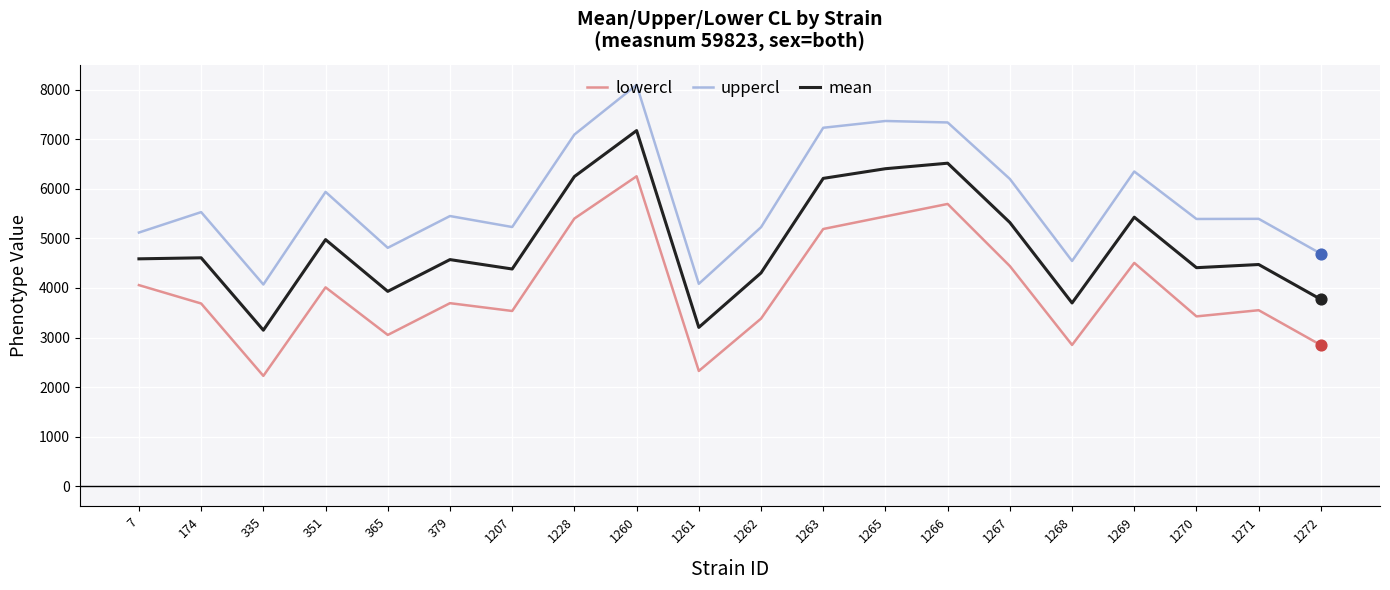

Which series changed the most between 335 and 1228?

lowercl